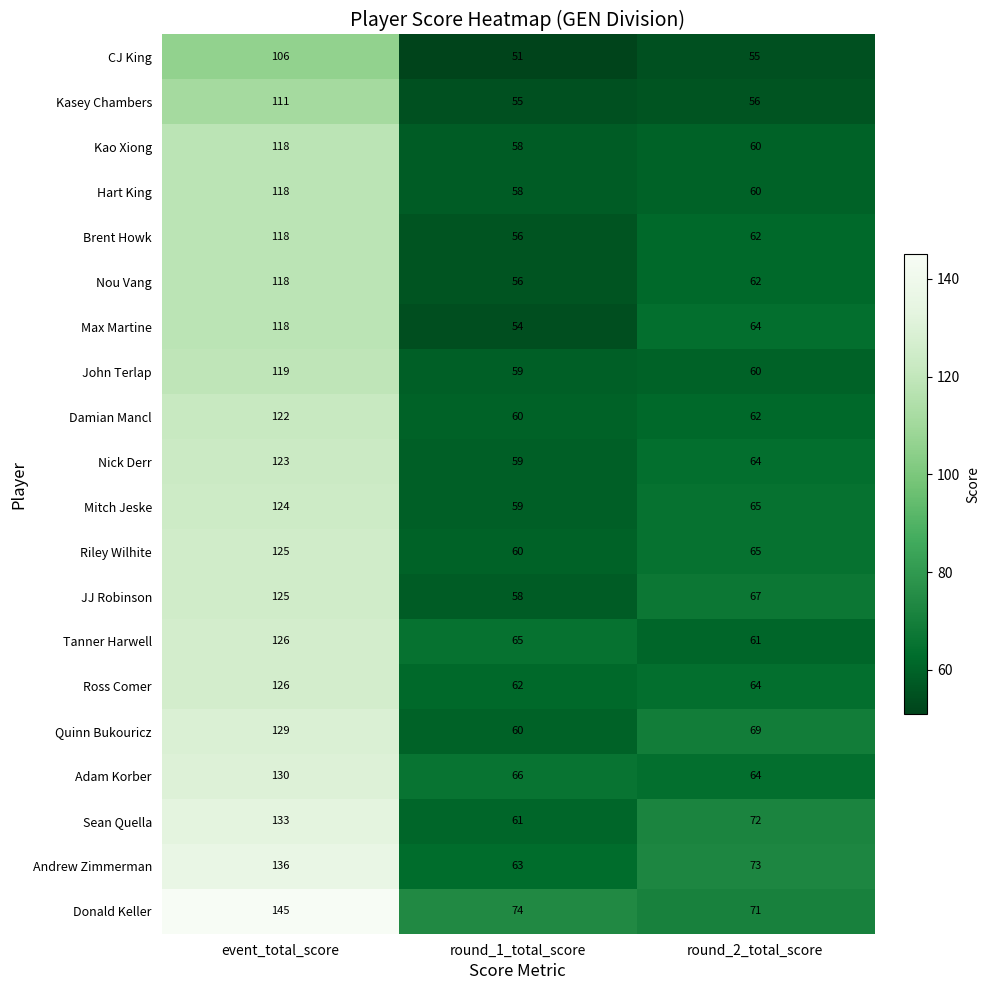

Where does the JJ Robinson series first go above 67?

event_total_score